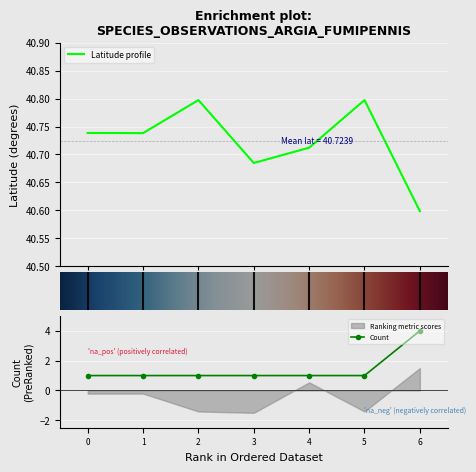

The Count series shows 0 at 0. True or false?

False